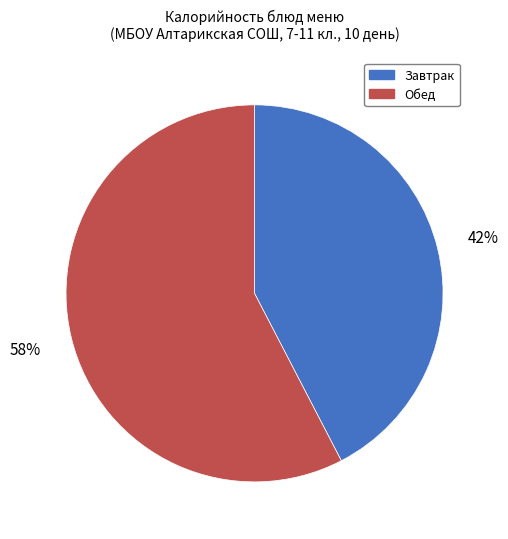

Which category has the biggest portion of the pie?

Обед